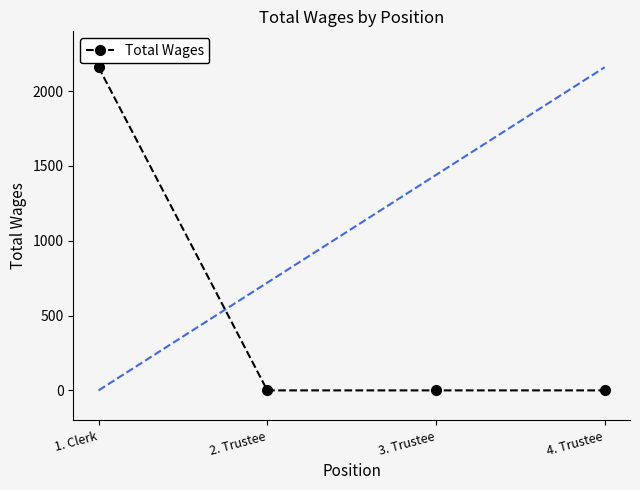

Where is the data nearest to the value 1080?

1. Clerk